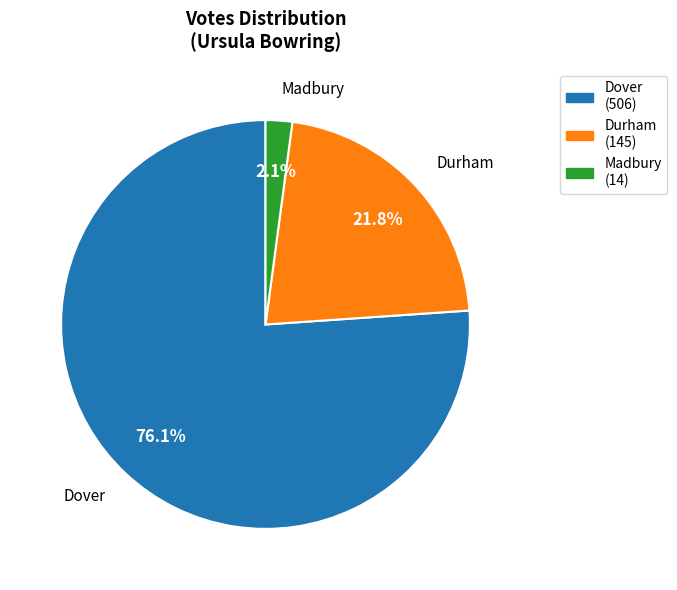

The Durham slice represents 14% of the pie. True or false?

False